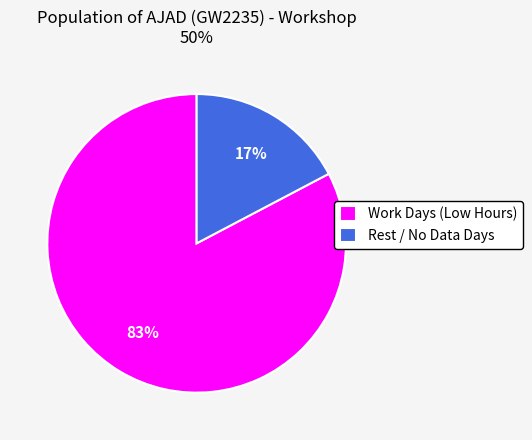

Which category accounts for the majority?

Work Days (Low Hours)